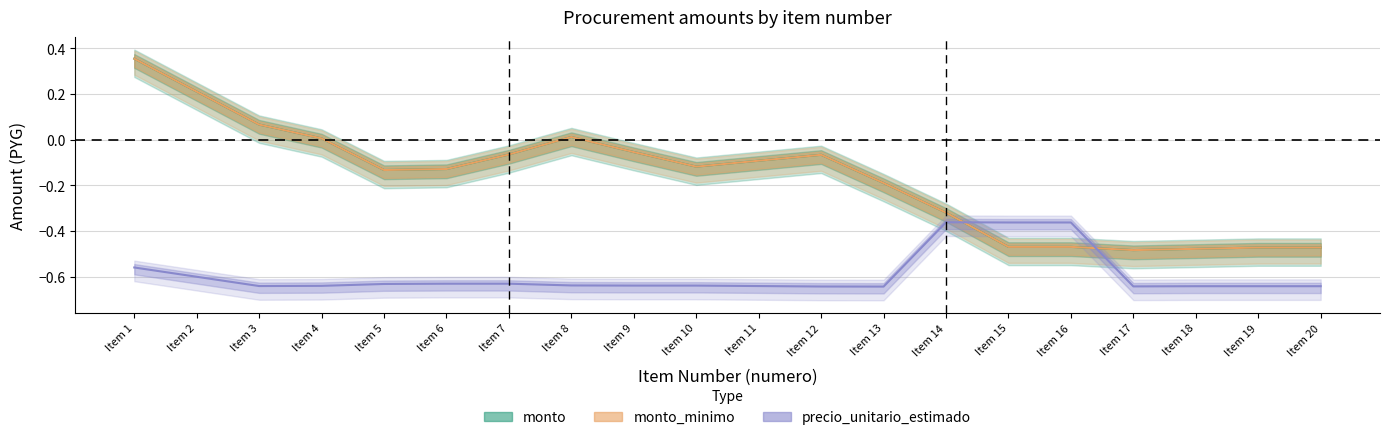

What is the difference between the maximum and minimum values in the precio_unitario_estimado series?

0.3